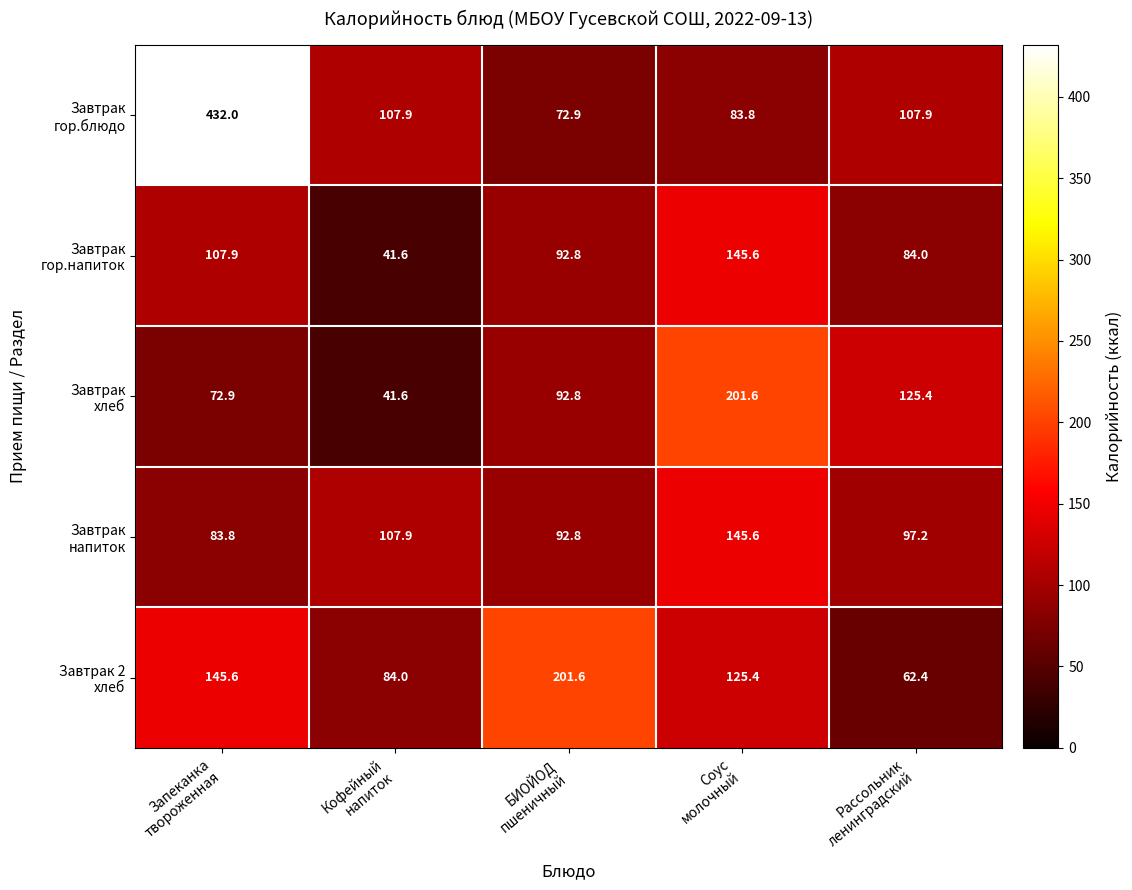

What is the maximum value shown in the chart?

432.0